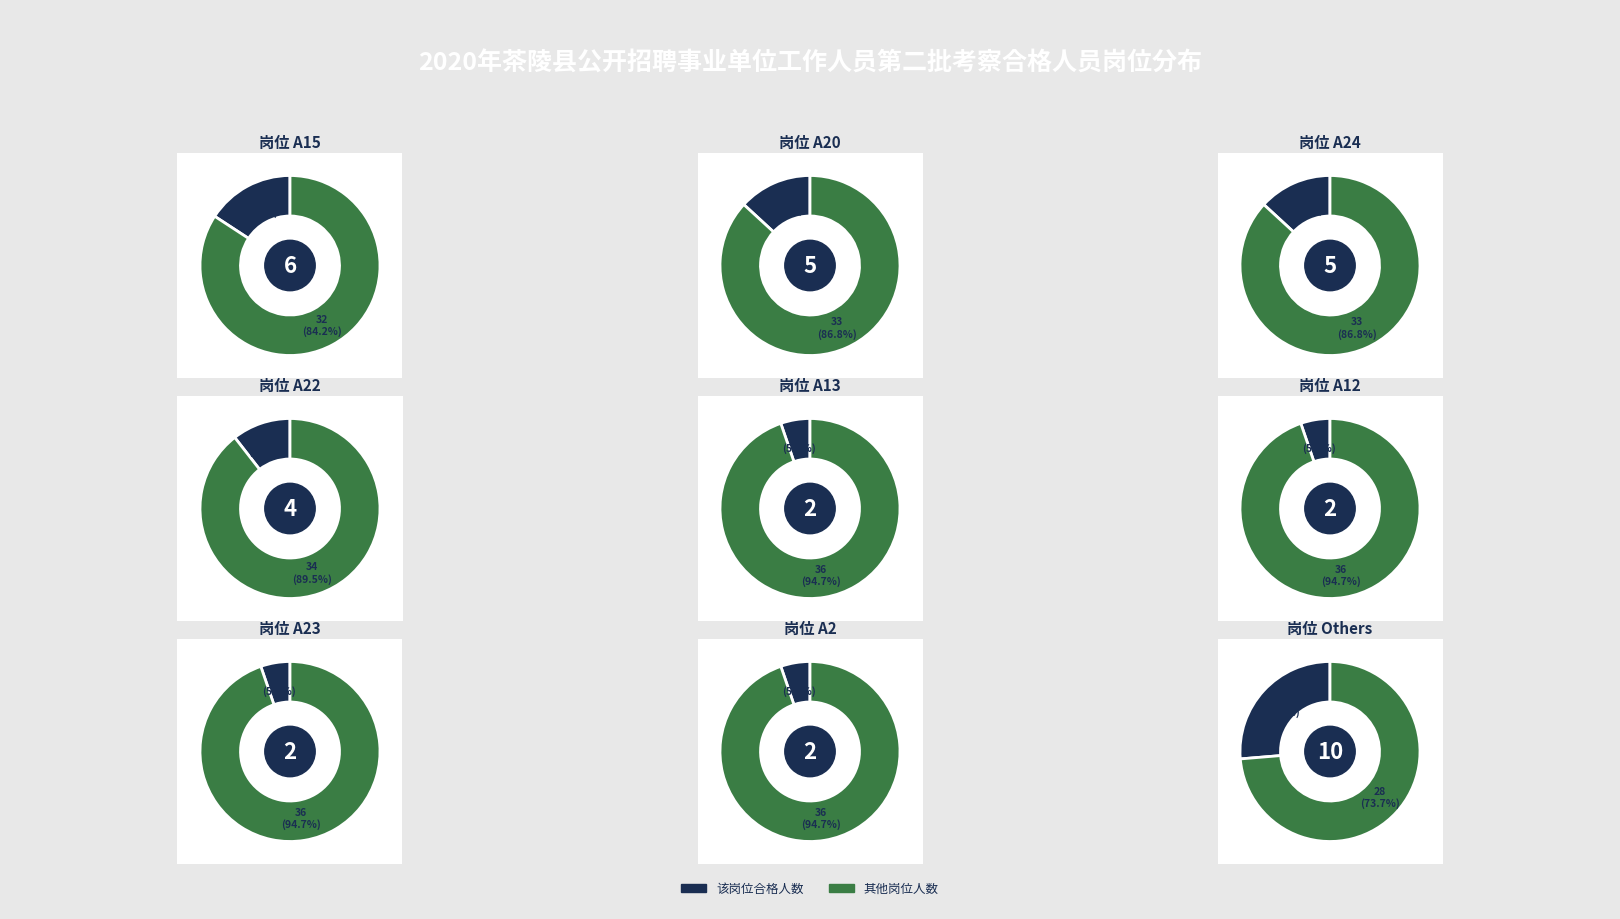

How many slices are in this pie chart?

18